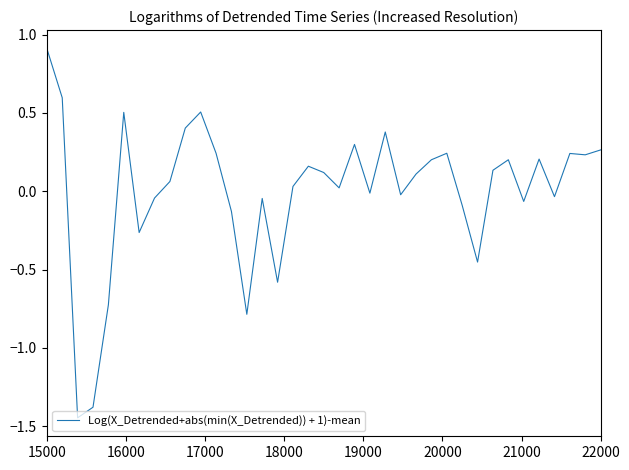

What is the difference between the maximum and minimum values?

2.4